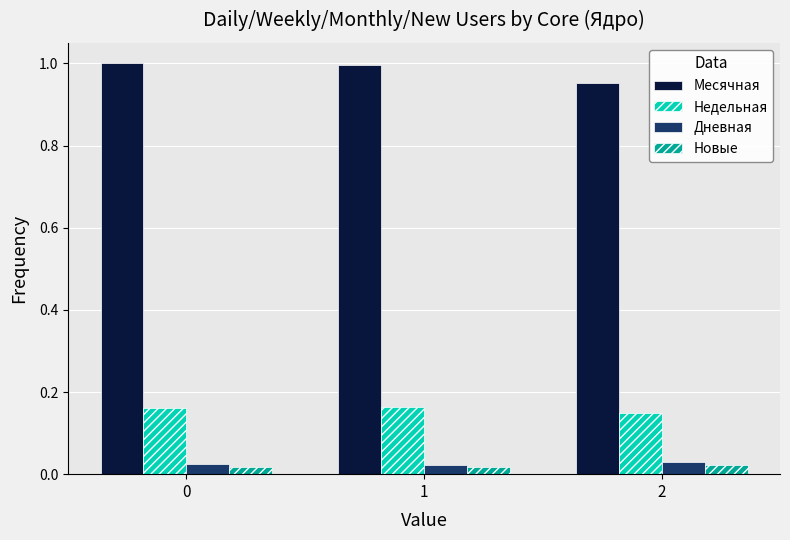

What is the spread (max minus min) of values at 2?

0.9